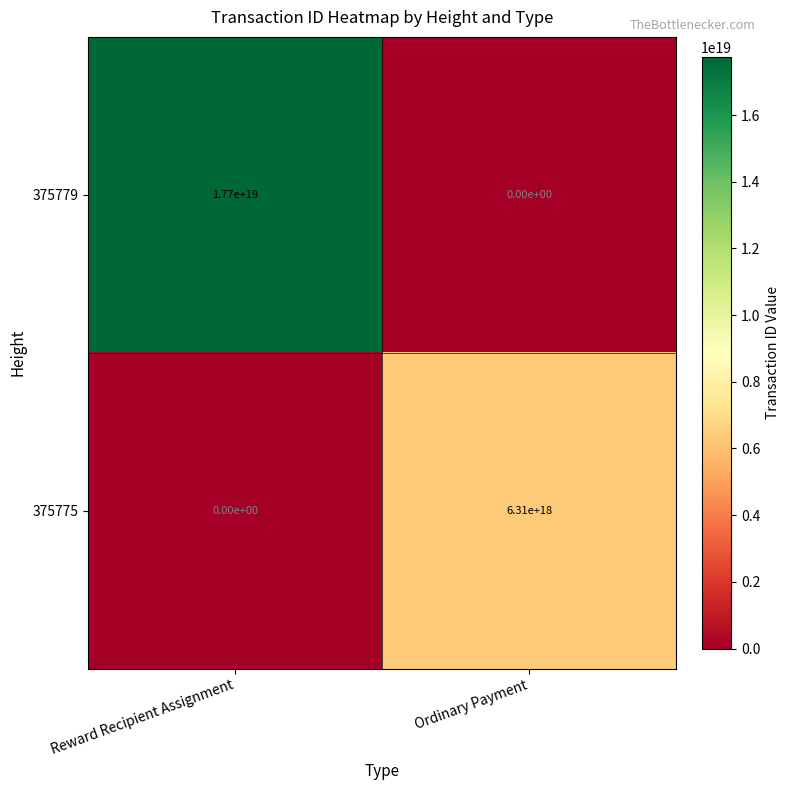

Count the number of categories in the chart.

2